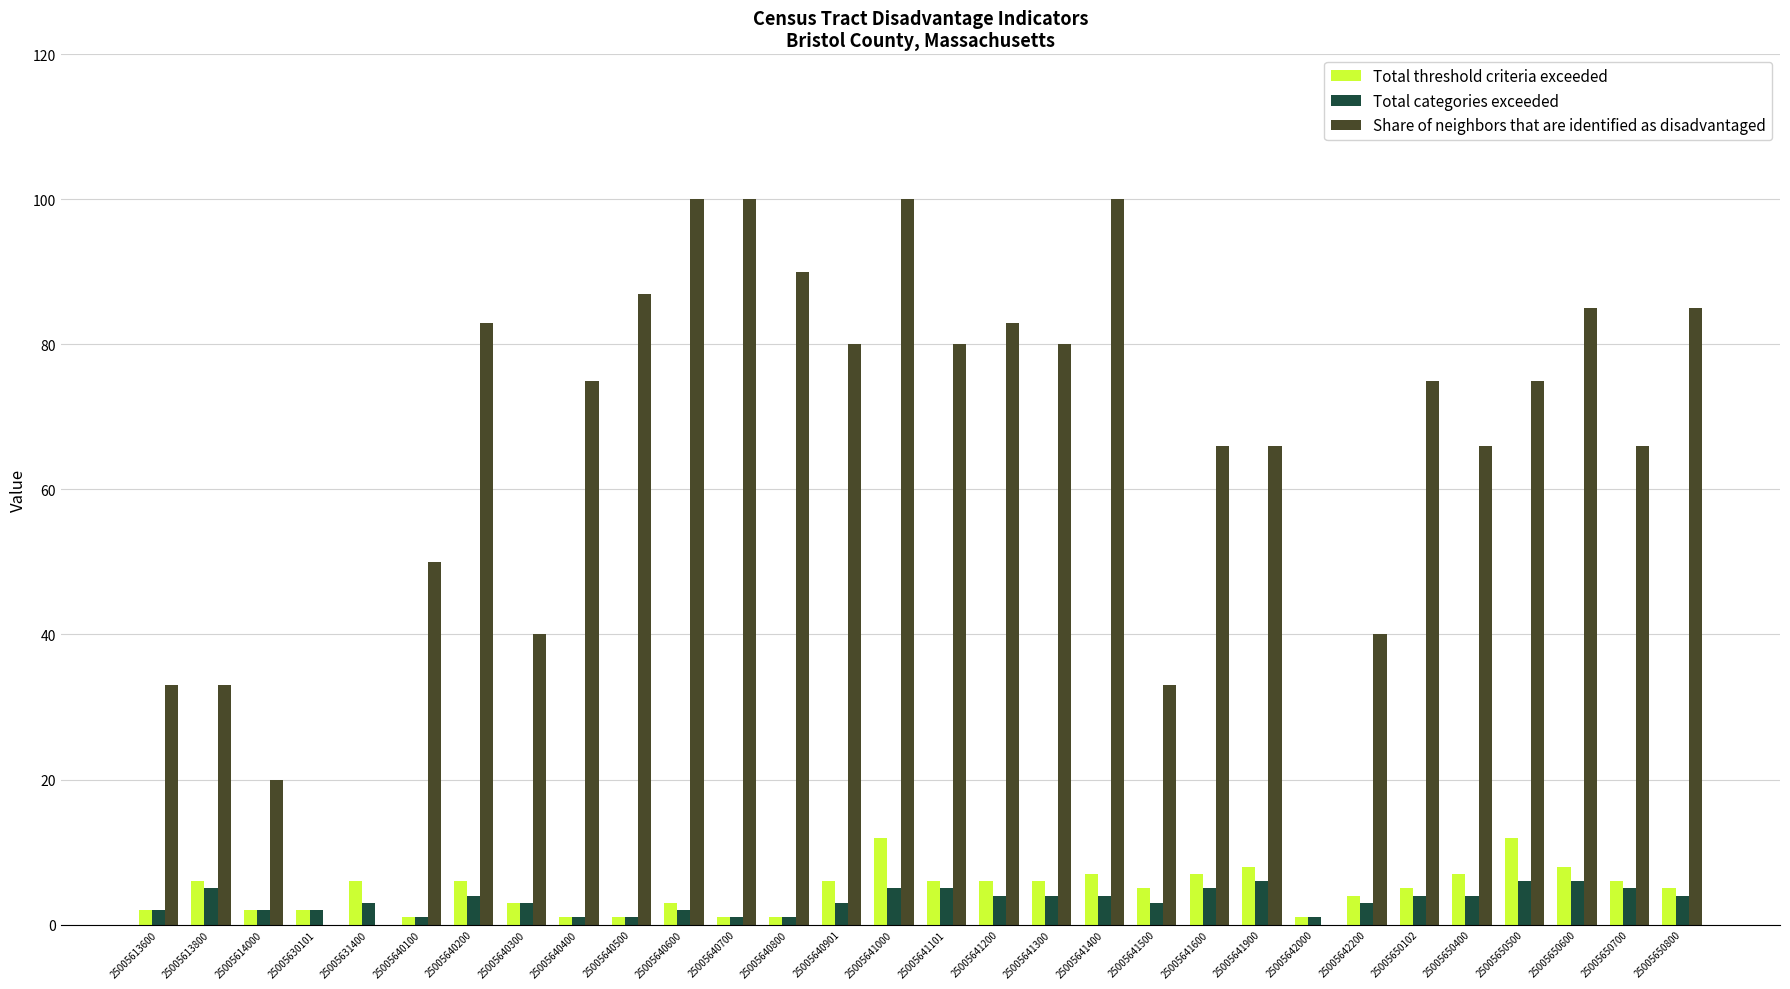

The Total categories exceeded series shows 2 at 25005650600. True or false?

False